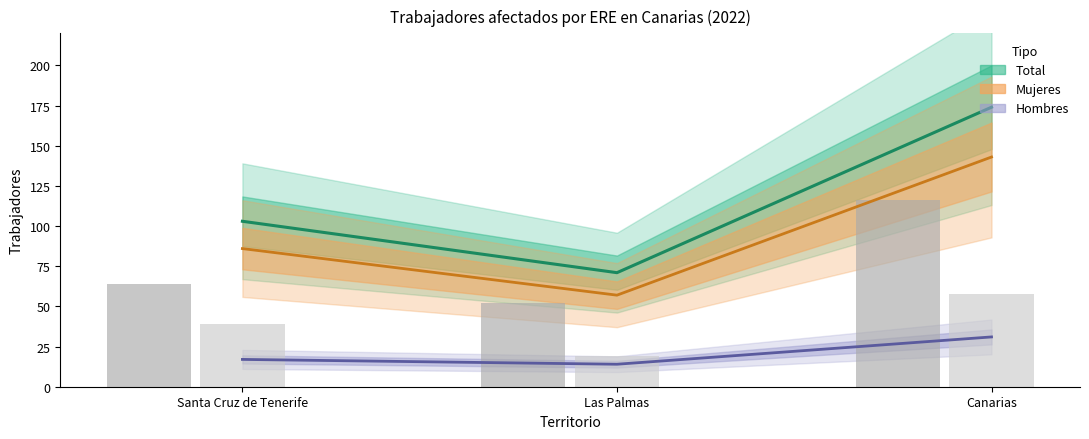

Are the bars horizontal?

No